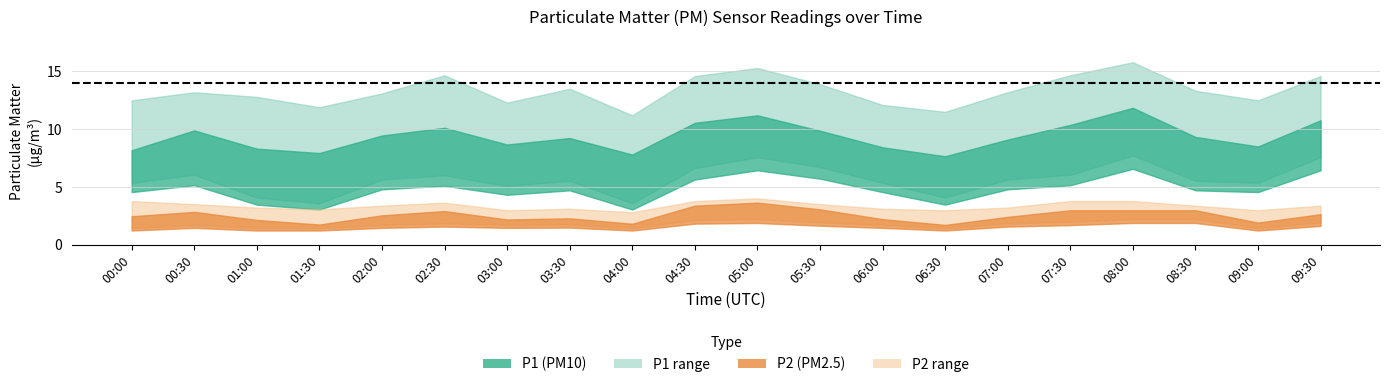

Which series has the largest range (max minus min)?

P1_upper